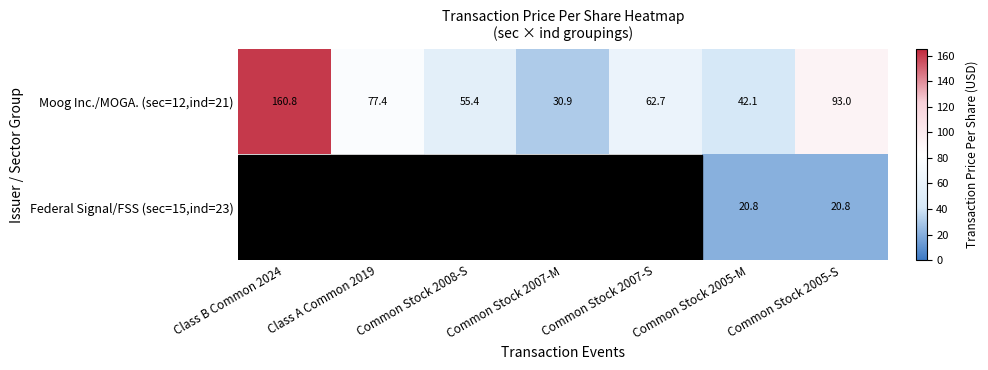

The value of Moog Inc./MOGA. (sec=12,ind=21) at Common Stock 2007-S is 24.5. True or false?

False